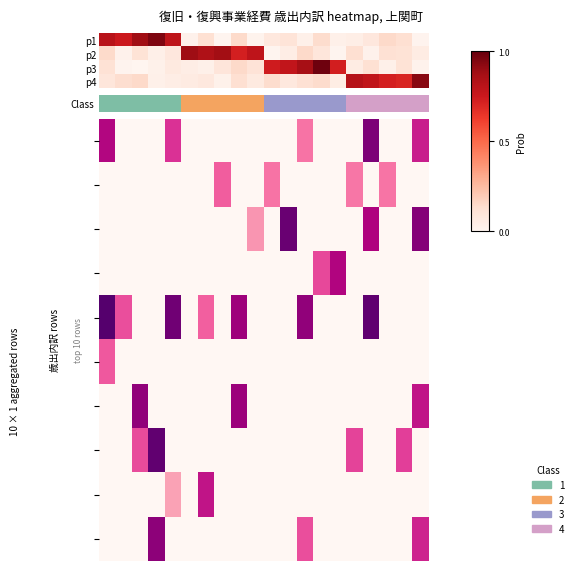

At how many categories does at least one series exceed 0?

19